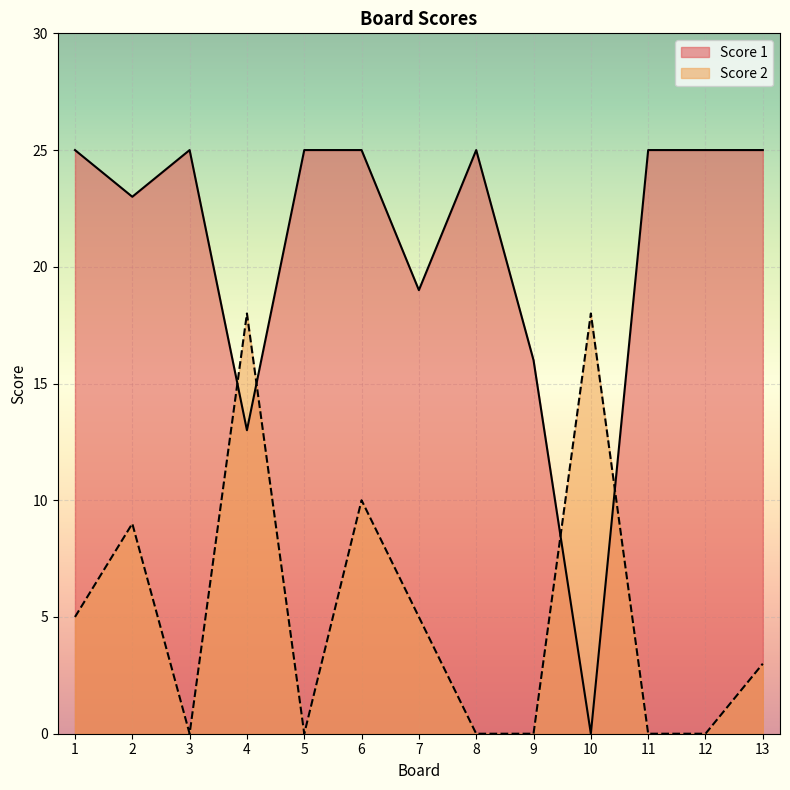

True or false: Score 1 has more than 2 interior local peaks.

False